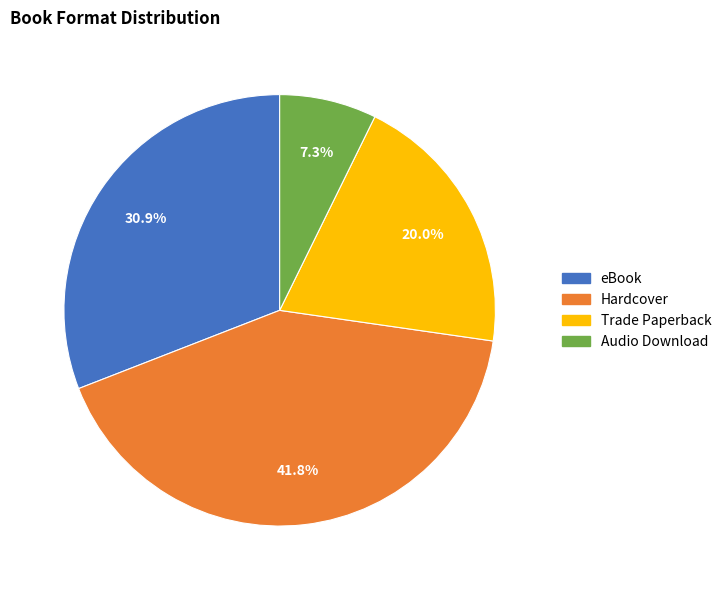

To the nearest percent, what percentage of the pie is Audio Download?

7%